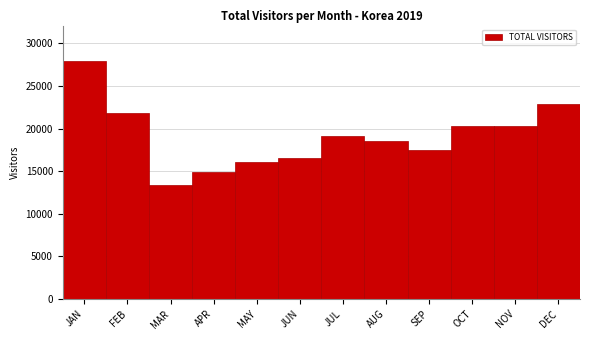

What is the sum of all values?

229055.8